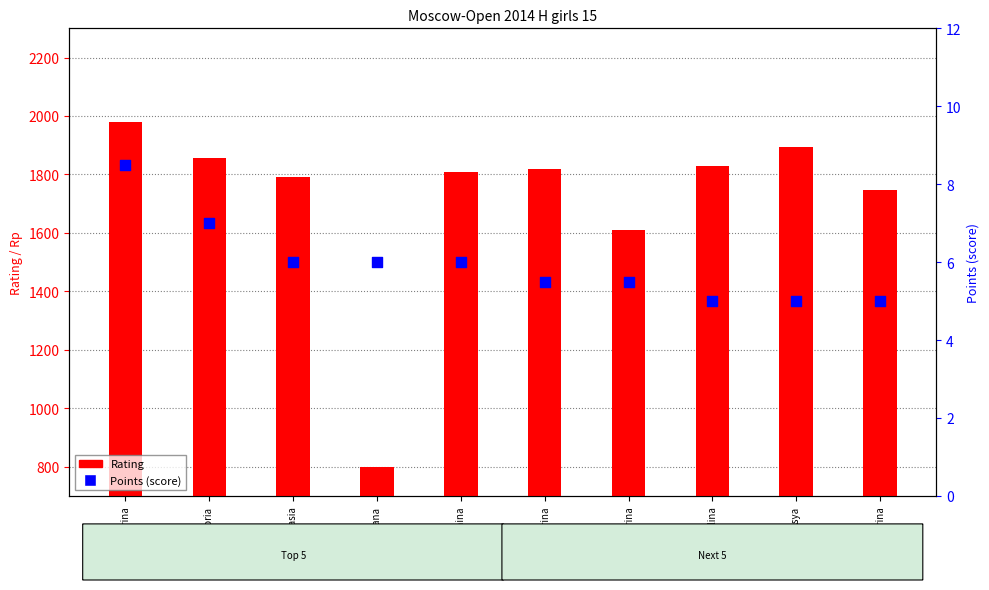

Which series contains the highest Y value?

Rating